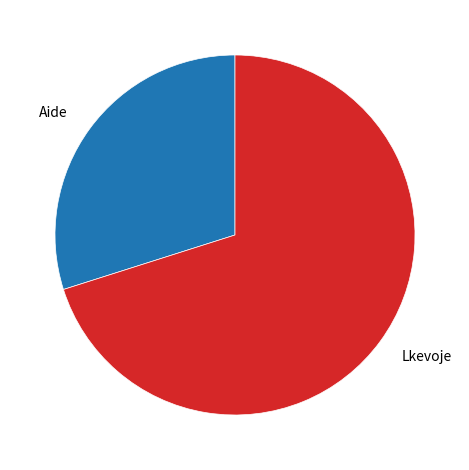

How many slices are in this pie chart?

2